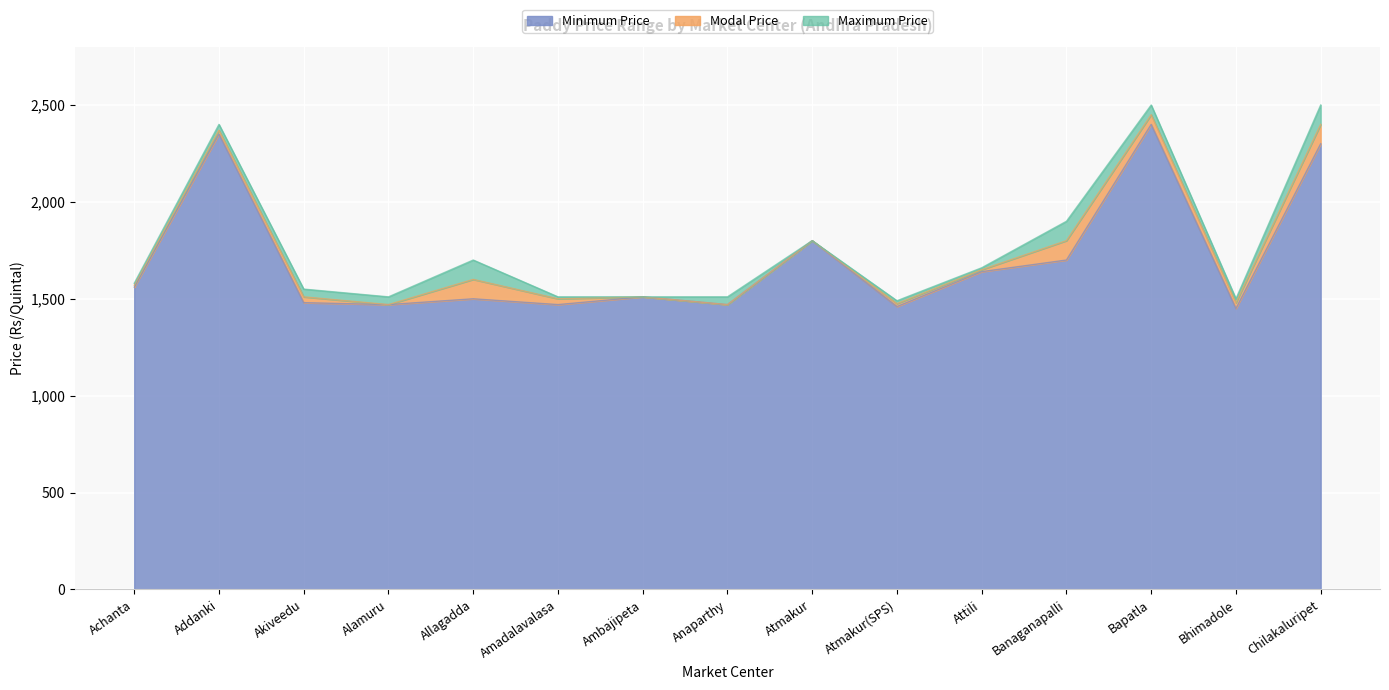

Is the value of Maximum Price at Addanki greater than the value of Minimum Price at Banaganapalli?

Yes